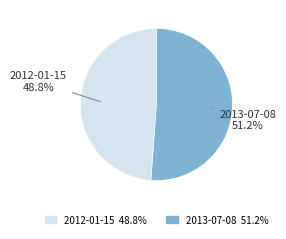

Combined, do 2012-01-15 and 2013-07-08 account for over 50%?

Yes